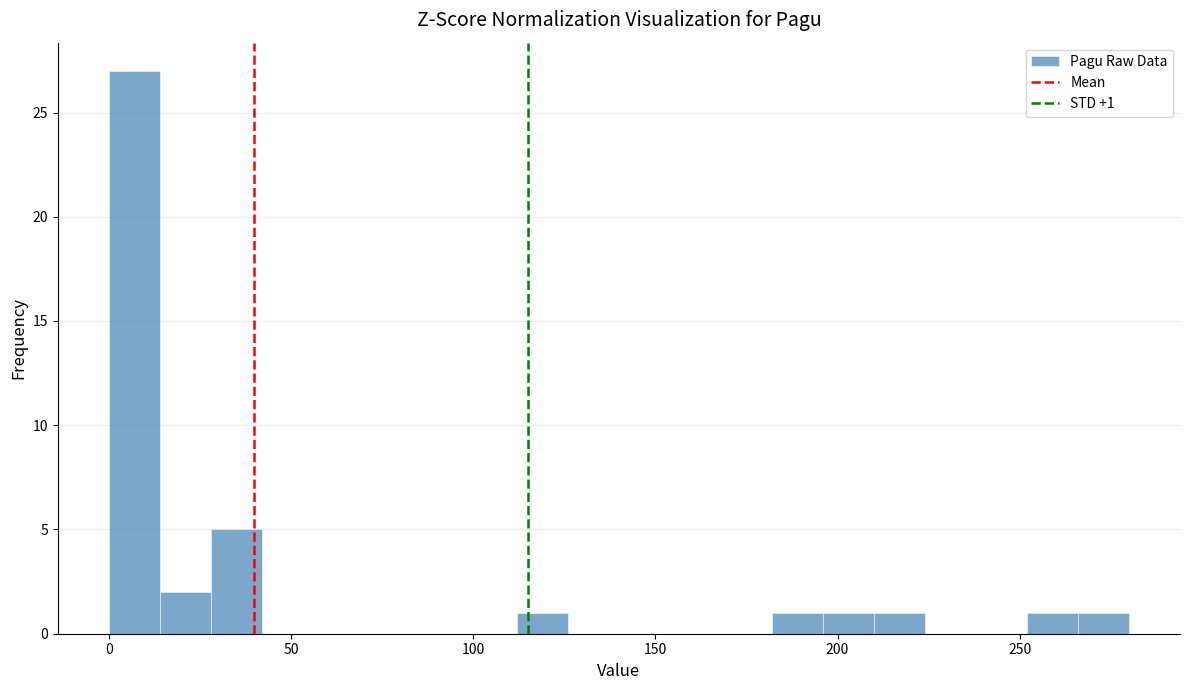

Around what value on the x-axis is the tallest bar? Give the approximate position of its centre, as read against the axis.

5